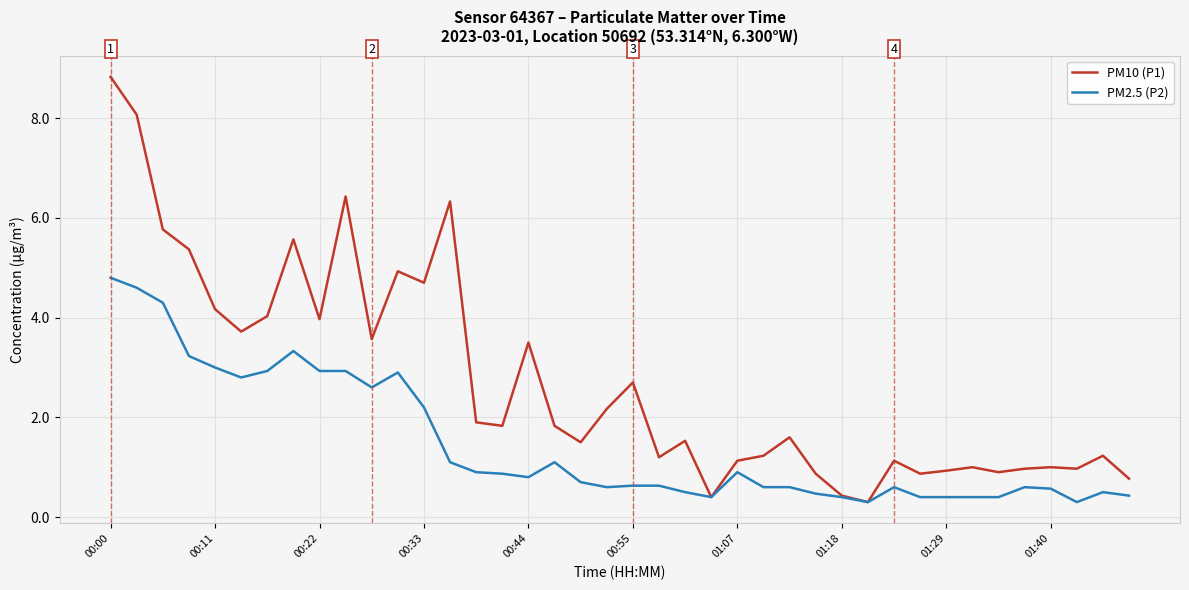

Rank the series by their maximum value, from lowest to highest.

PM2.5 (P2), PM10 (P1)